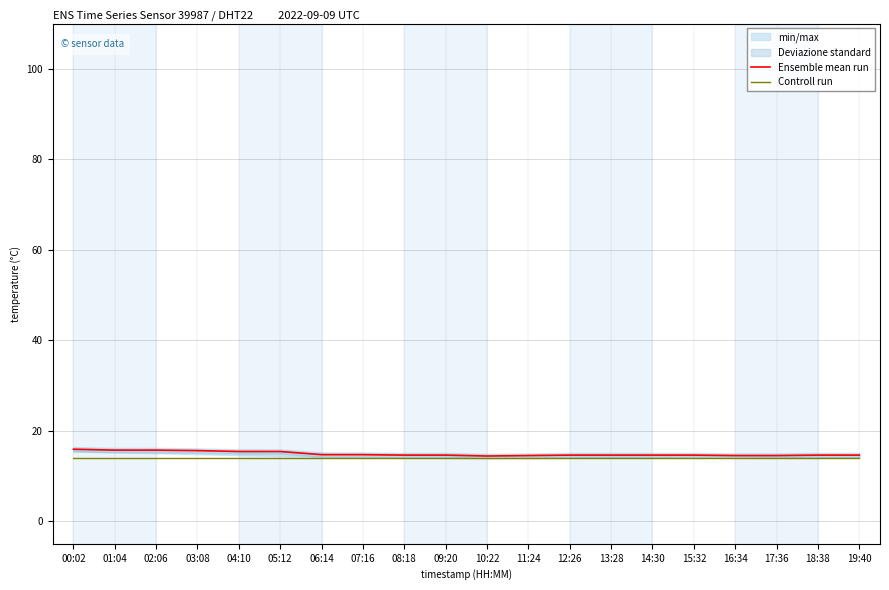

True or false: Controll run and Ensemble mean run intersect in this chart.

False